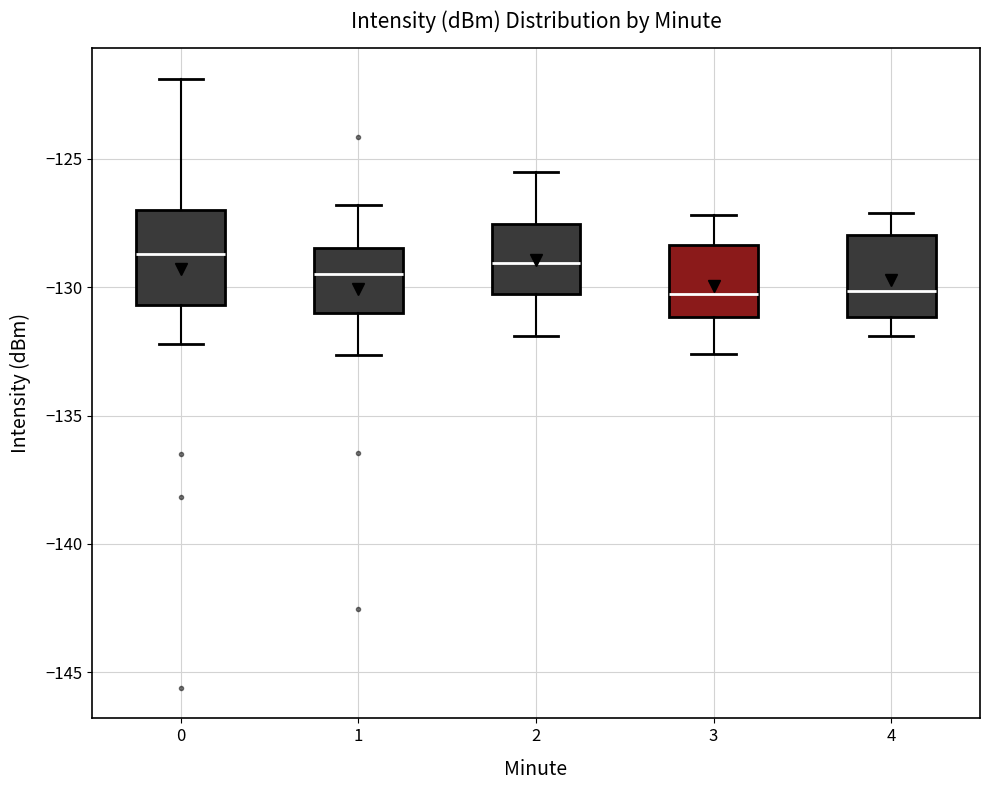

Reading left to right, transcribe this box plot: for each box, give where its median line is, the range the box spans, and where its two whiskers end, as read against the y-axis. The values are not printed on the chart, so give them approximately, as read against the axis.

0: median -128.5, box -130.5 to -127.0, whiskers -132.0 to -122.0
1: median -129.5, box -131.0 to -128.5, whiskers -132.5 to -127.0
2: median -129.0, box -130.0 to -127.5, whiskers -132.0 to -125.5
3: median -130.0, box -131.0 to -128.5, whiskers -132.5 to -127.0
4: median -130.0, box -131.0 to -128.0, whiskers -132.0 to -127.0